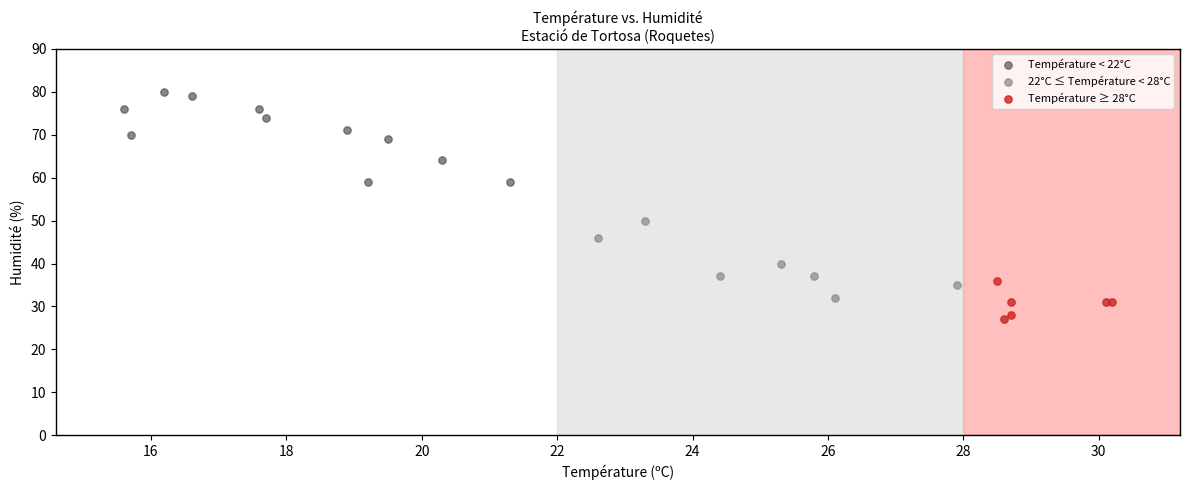

Which series contains the highest Y value?

Température < 22°C